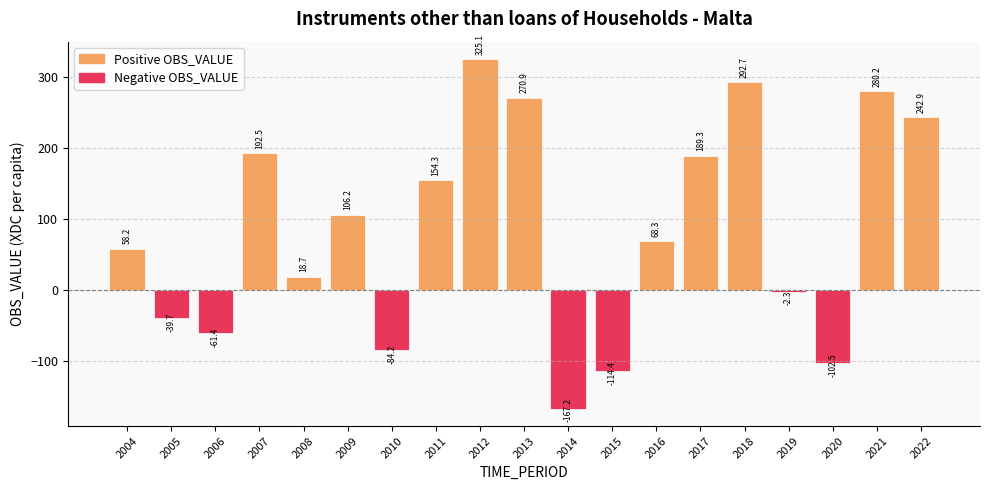

List the labels in order of value, smallest first.

2014, 2015, 2020, 2010, 2006, 2005, 2019, 2008, 2004, 2016, 2009, 2011, 2017, 2007, 2022, 2013, 2021, 2018, 2012